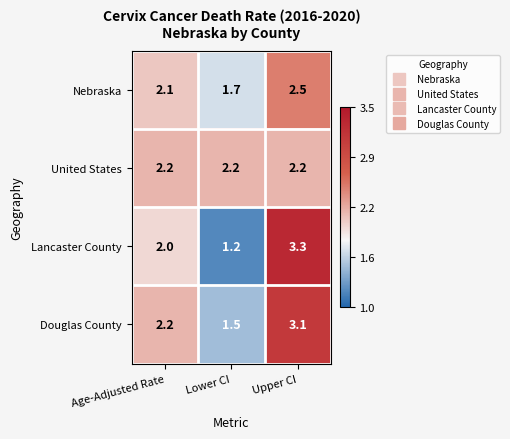

List the series in order of their peak value, lowest first.

United States, Nebraska, Douglas County, Lancaster County